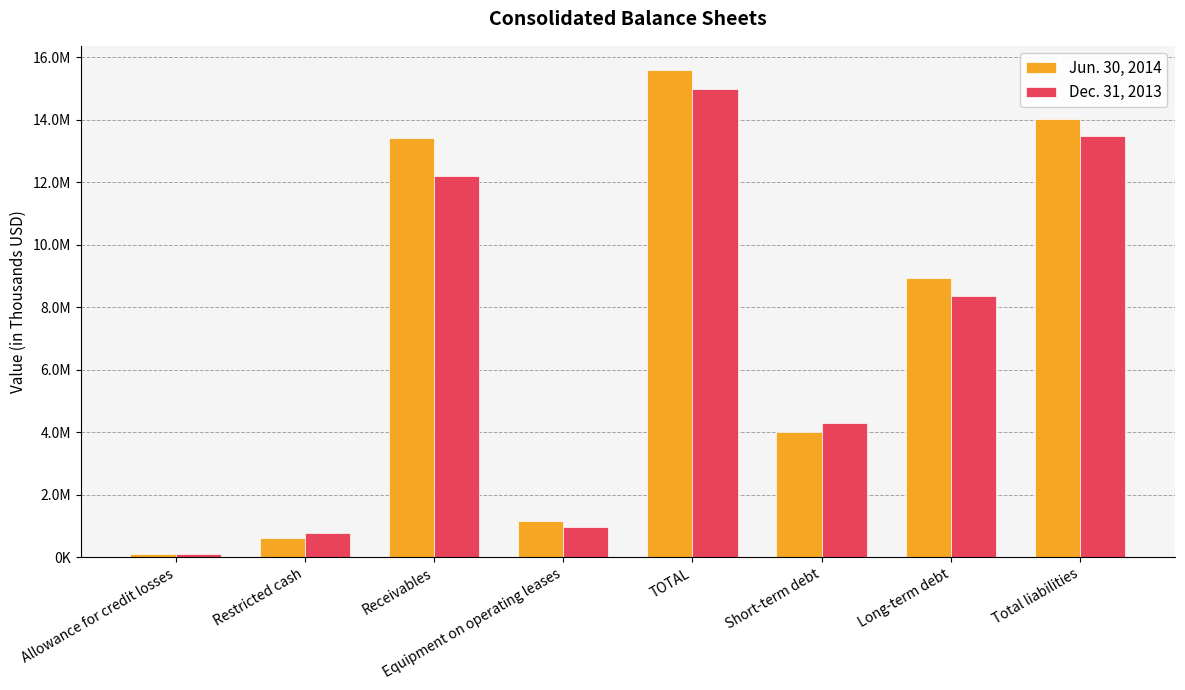

What is the maximum value shown in the chart?

15579868